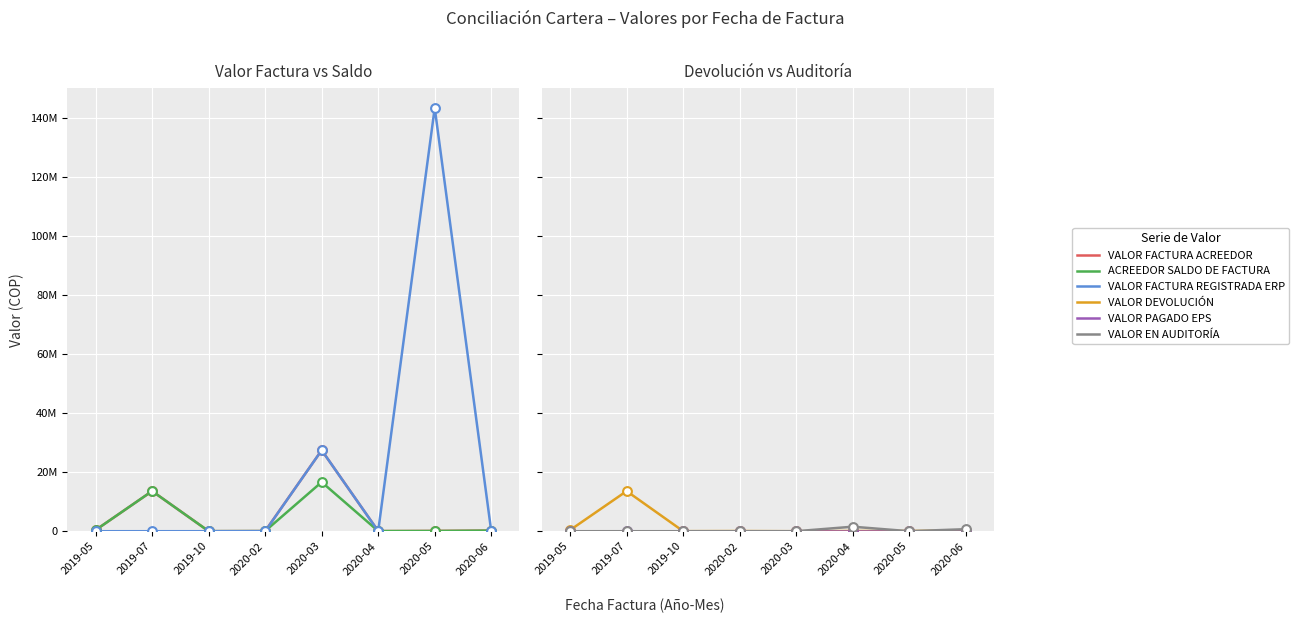

Which series has the largest total across all categories?

VALOR FACTURA REGISTRADA ERP